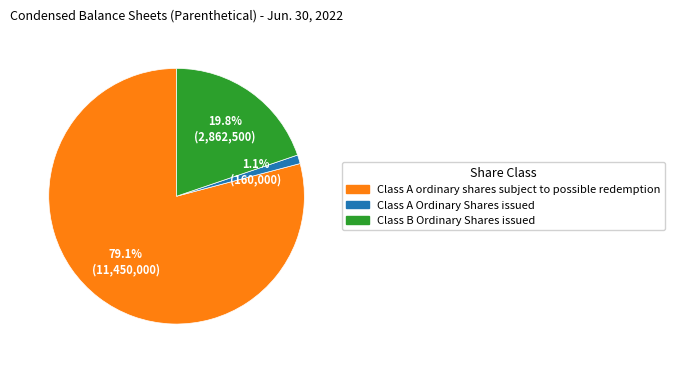

To the nearest percent, what is the difference between the largest and smallest slice percentages?

78%